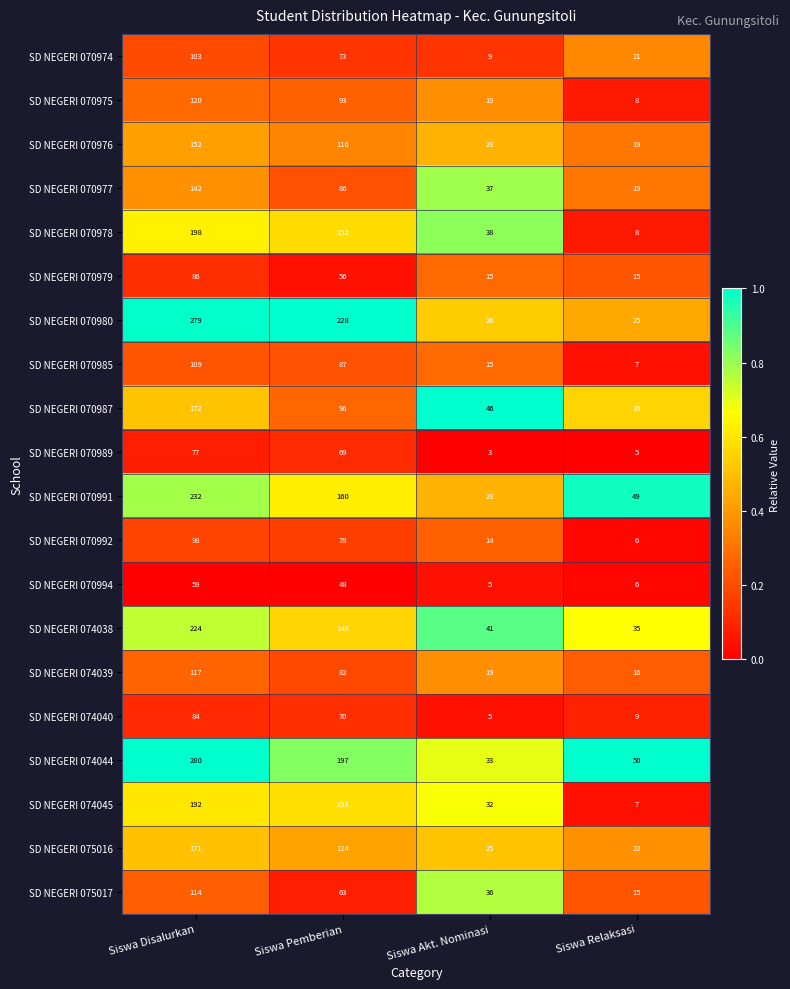

At which category is the sum across all series the highest?

Siswa Disalurkan